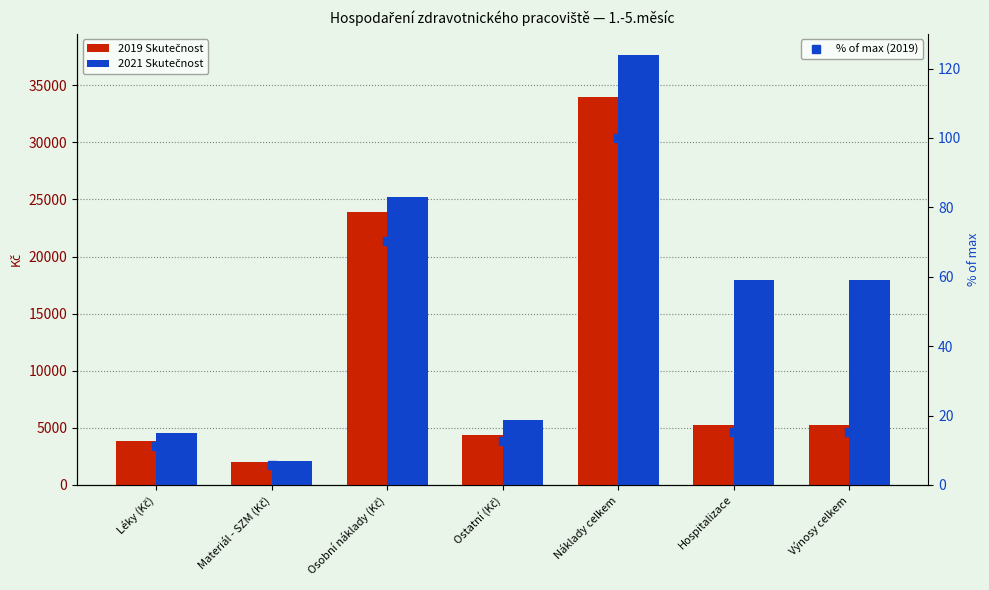

How many groups of bars are there?

7